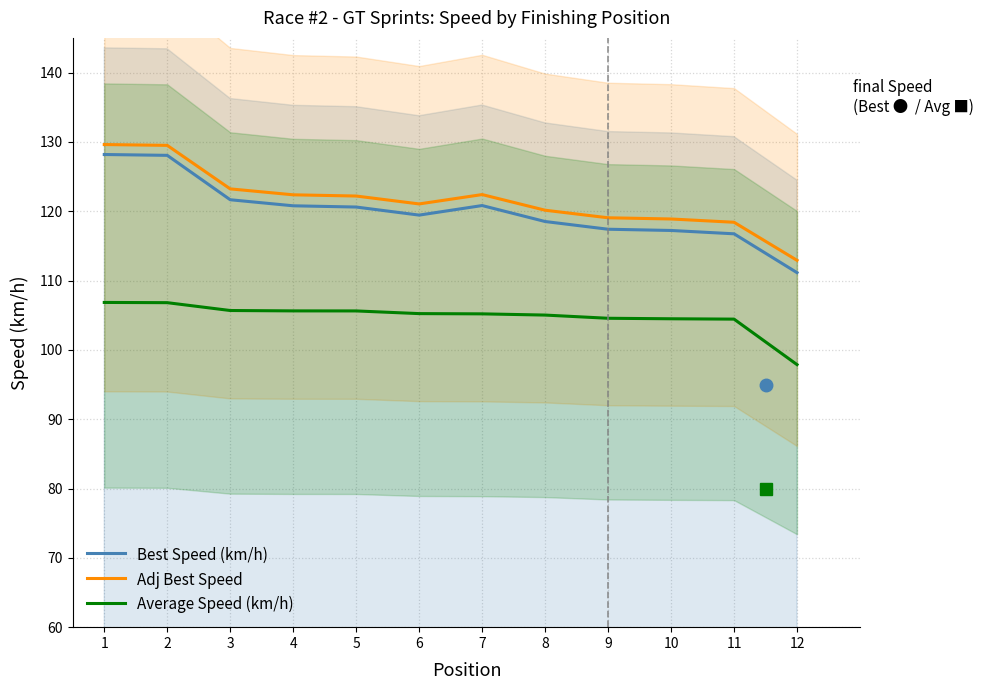

Count the number of categories in the chart.

12